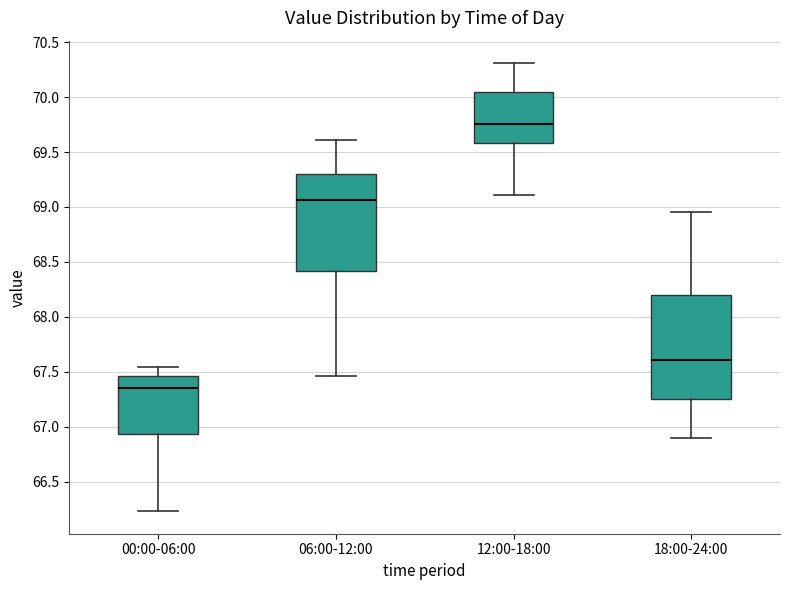

Comparing the boxes themselves (not the whiskers), which one is the tallest?

18:00-24:00